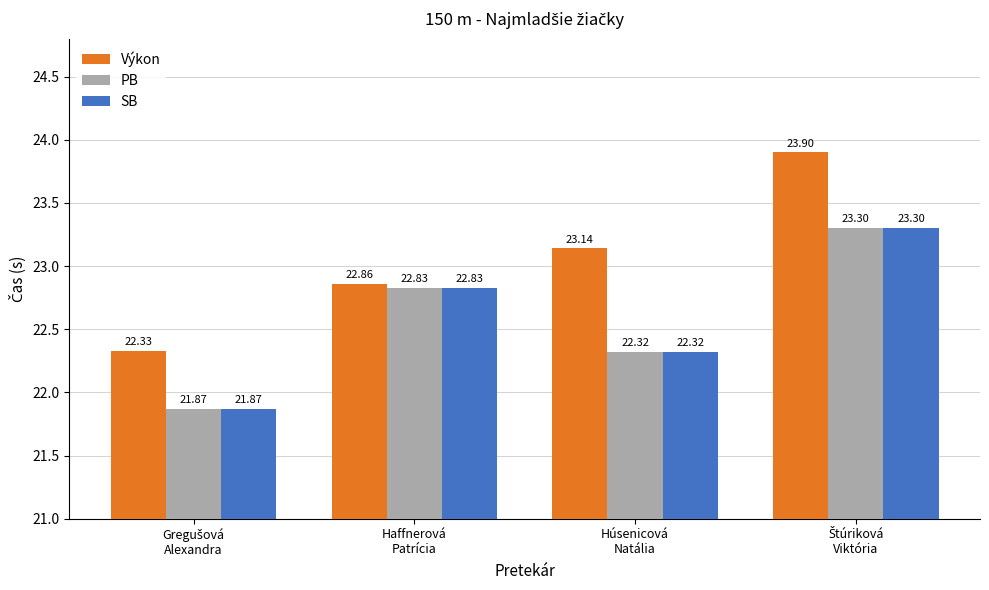

Which series has the largest range (max minus min)?

Výkon